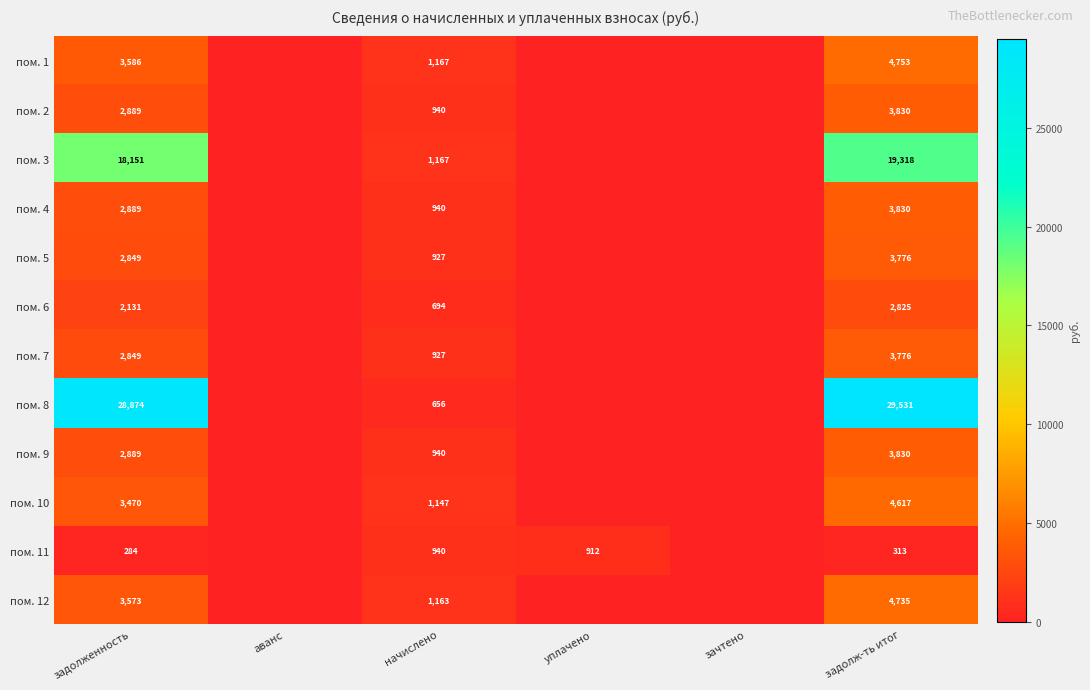

Is it true that пом. 9 equals 2236 at задолж-ть итог?

False